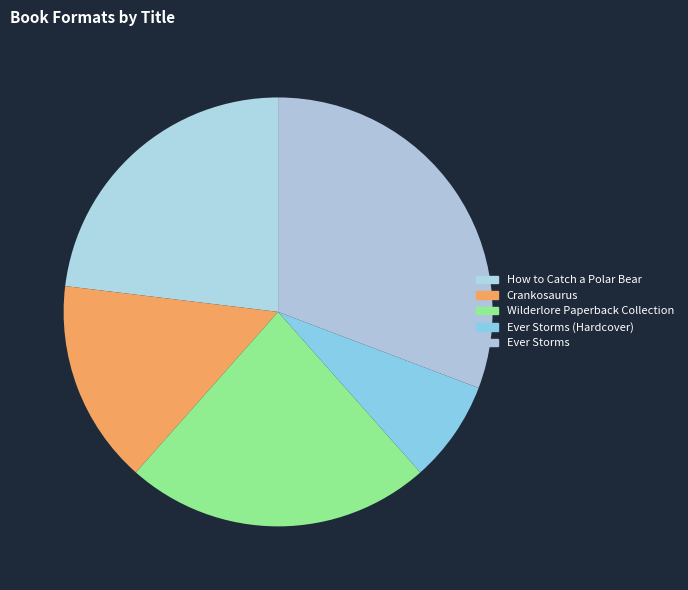

To the nearest percent, what percentage of the pie is Crankosaurus?

15%